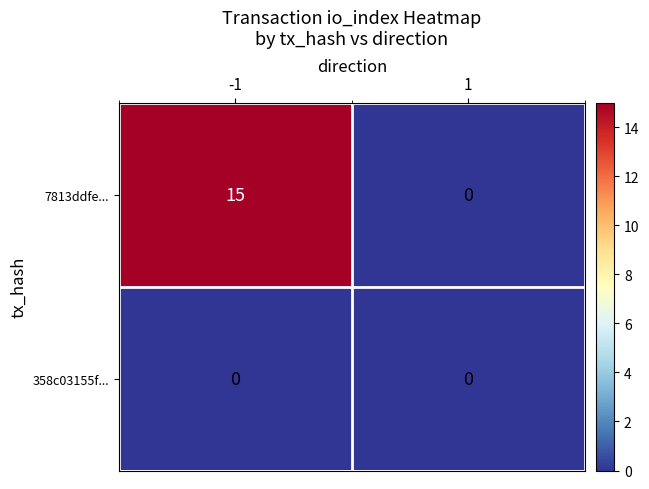

Reading left to right, transcribe all the data shown in this chart.

7813ddfe...: -1=15	1=0
358c03155f...: -1=0	1=0